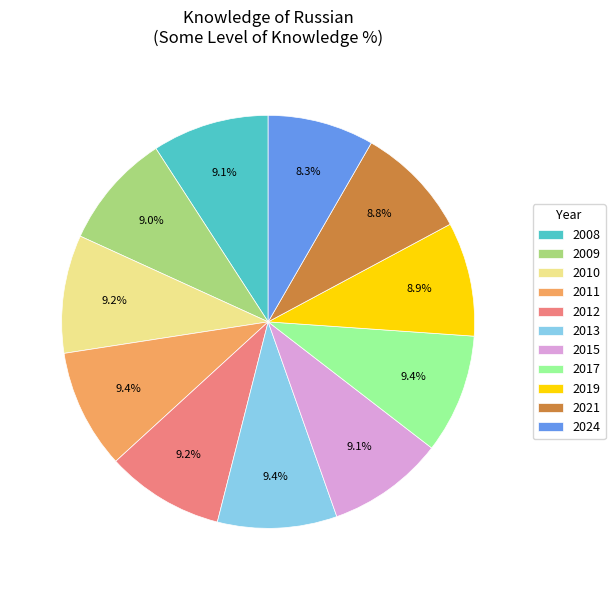

Does any single category account for the majority?

No